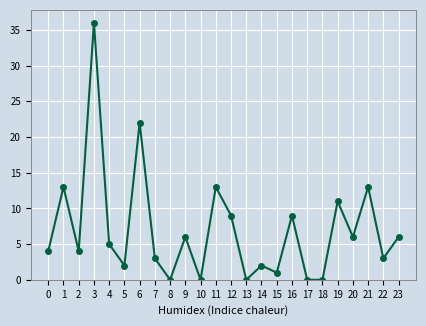

Reading right to left, what are all the values shown in this chart?

6	3	13	6	11	0	0	9	1	2	0	9	13	0	6	0	3	22	2	5	36	4	13	4